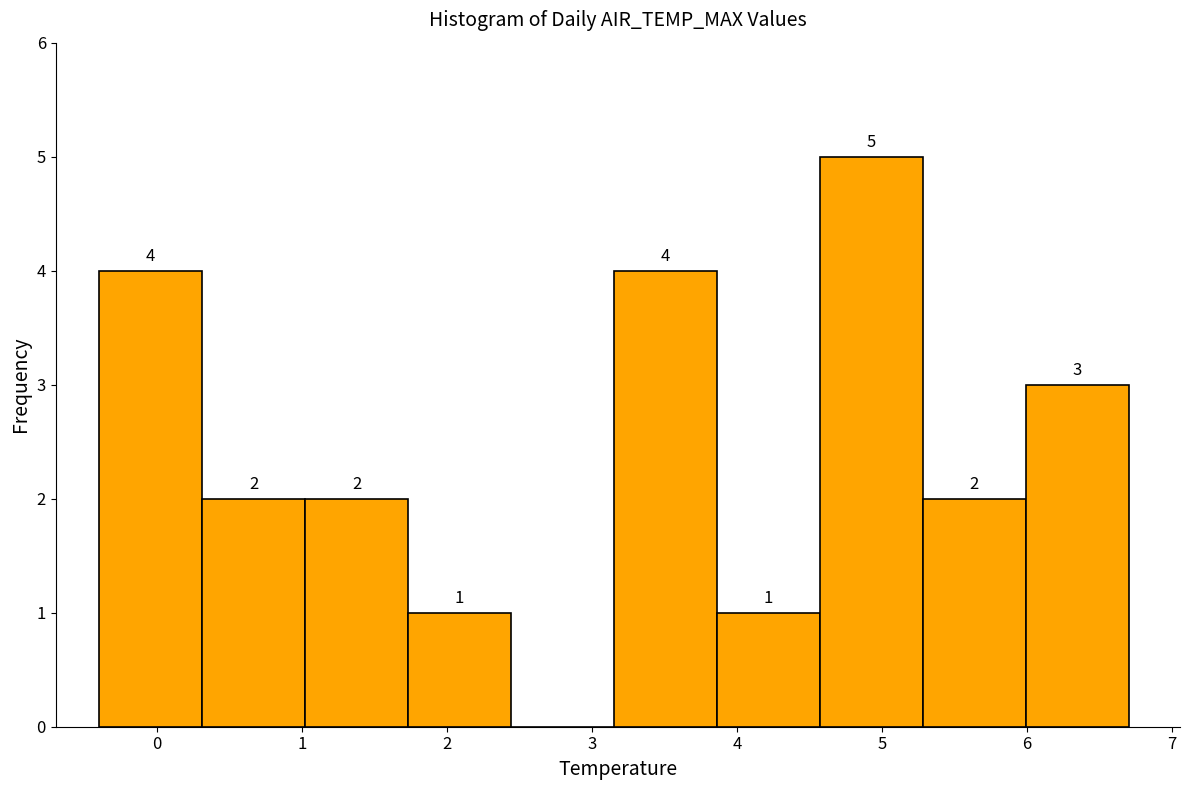

Over which range of the x-axis is the bar tallest?

4.57 to 5.28